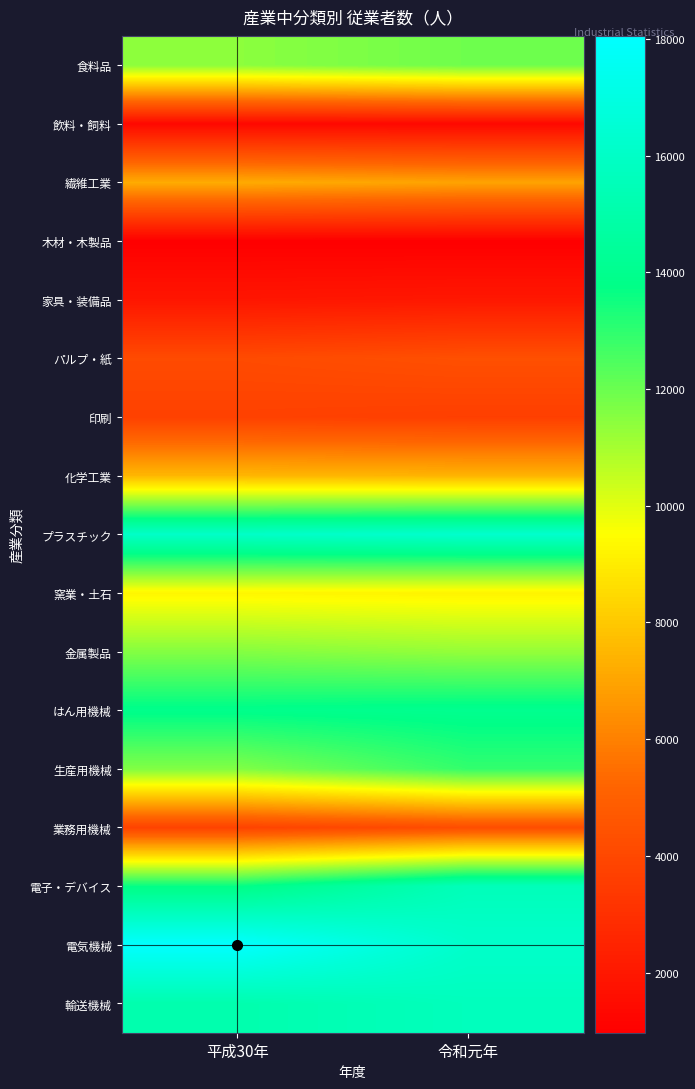

Reading left to right, what are all the values shown in this chart?

食料品: 平成30年=11430	令和元年=11930
飲料・飼料: 平成30年=1354	令和元年=1341
繊維工業: 平成30年=7199	令和元年=6966
木材・木製品: 平成30年=972	令和元年=968
家具・装備品: 平成30年=1913	令和元年=1992
パルプ・紙: 平成30年=4121	令和元年=4338
印刷: 平成30年=3726	令和元年=3623
化学工業: 平成30年=7515	令和元年=7417
プラスチック: 平成30年=16028	令和元年=16229
窯業・土石: 平成30年=9272	令和元年=9196
金属製品: 平成30年=11567	令和元年=11293
はん用機械: 平成30年=13895	令和元年=14025
生産用機械: 平成30年=11620	令和元年=12925
業務用機械: 平成30年=3784	令和元年=4223
電子・デバイス: 平成30年=13697	令和元年=15566
電気機械: 平成30年=18055	令和元年=16166
輸送機械: 平成30年=15133	令和元年=15666